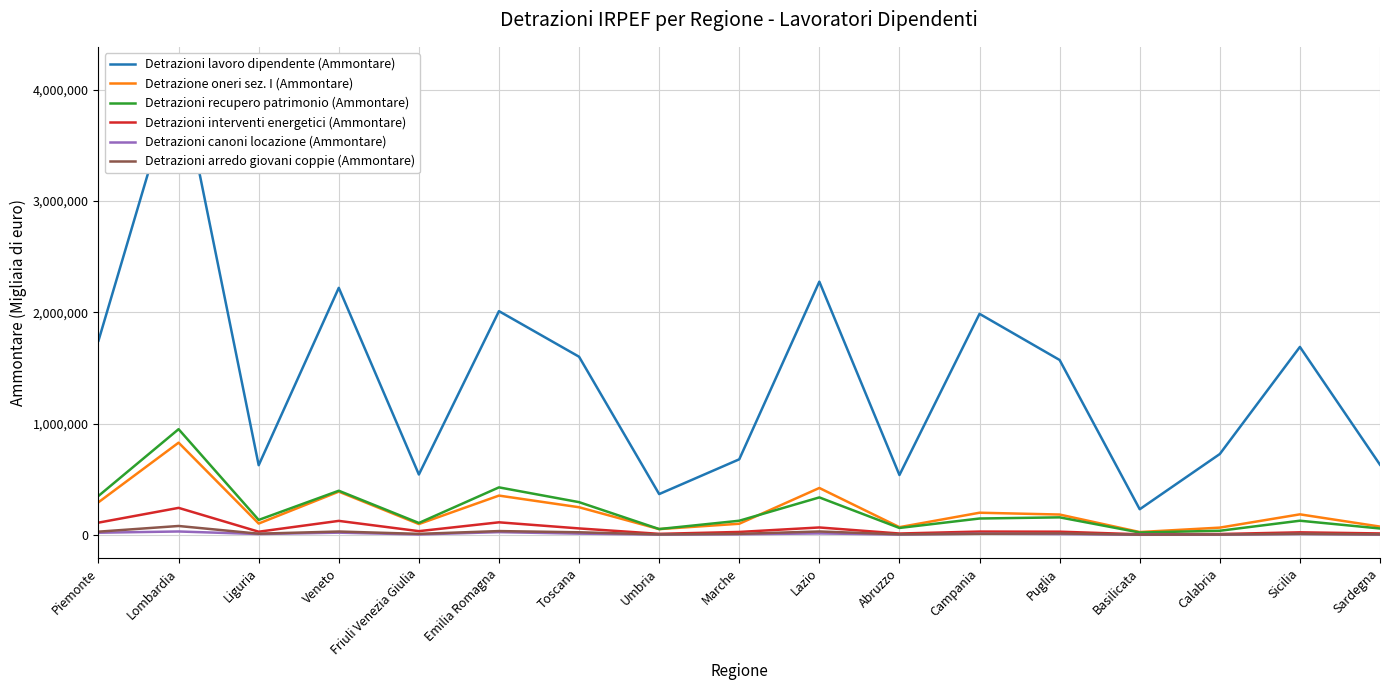

What is the approximate value of Detrazioni canoni locazione (Ammontare) at Umbria, to the nearest 50?

2950